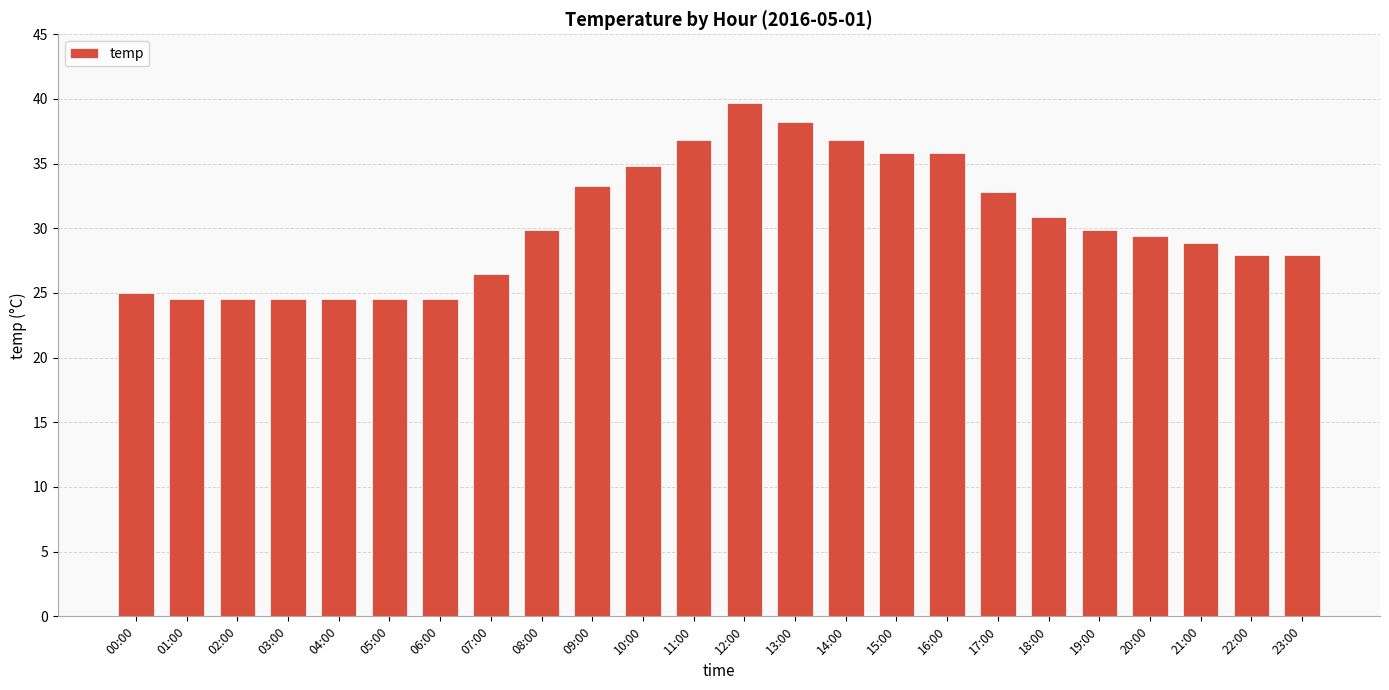

What is the value of the 18th bar from the left?

32.8